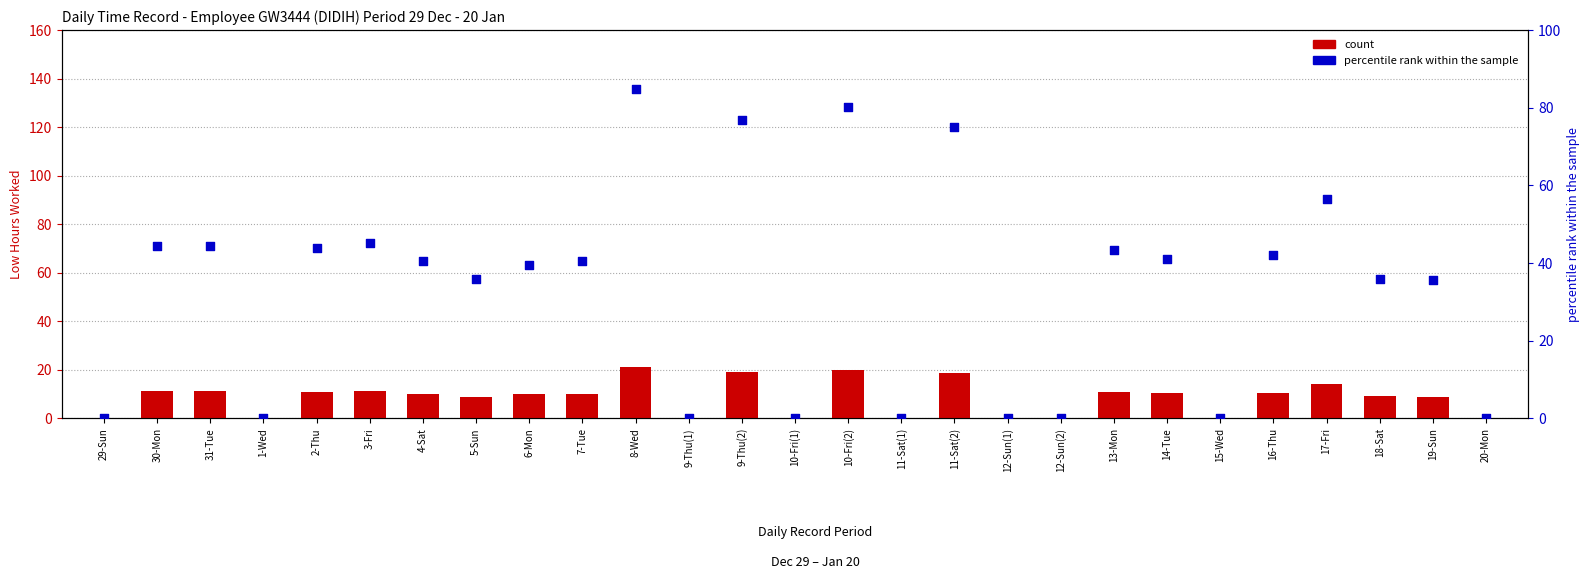

Which series contains the highest Y value?

percentile rank within the sample